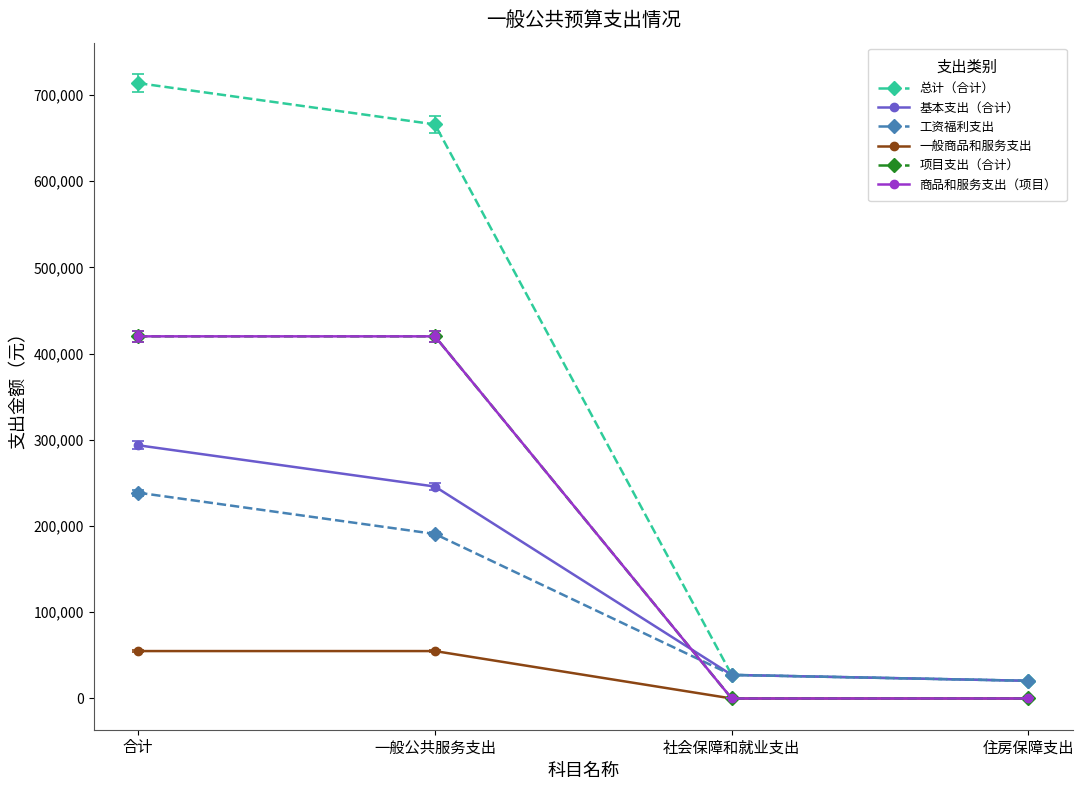

Does the chart have visible grid lines?

No